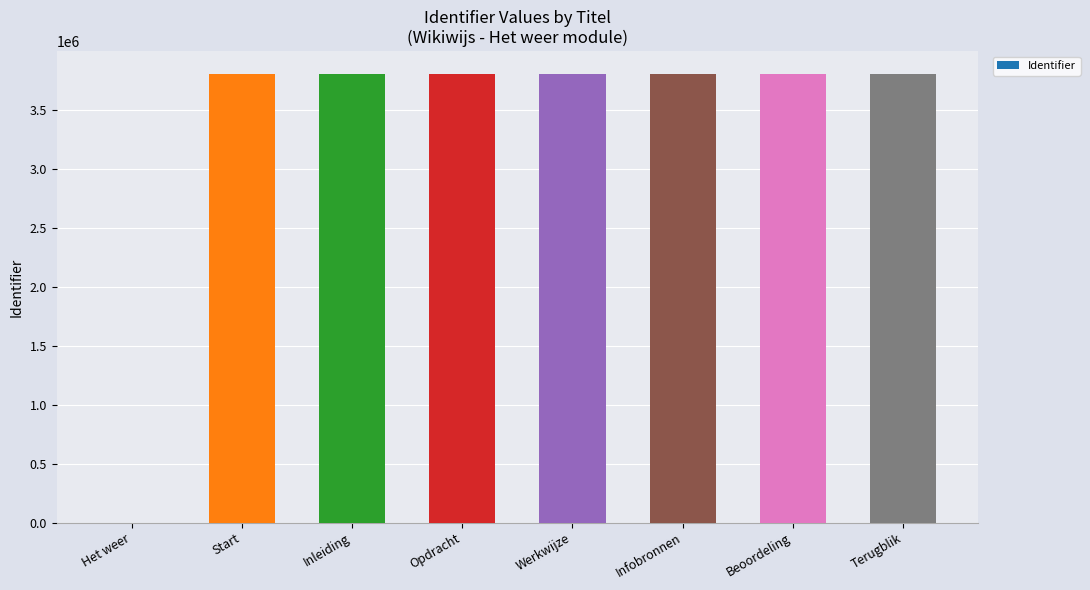

What is the change in value from Opdracht to Infobronnen?

+22